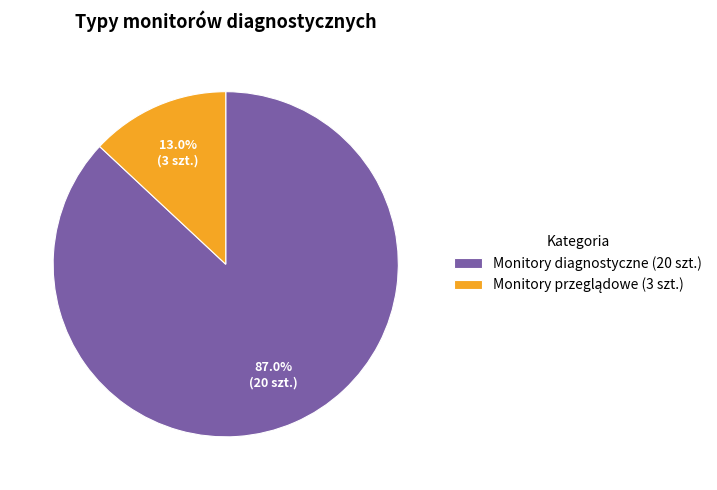

Is there any slice that represents more than half of the pie?

Yes